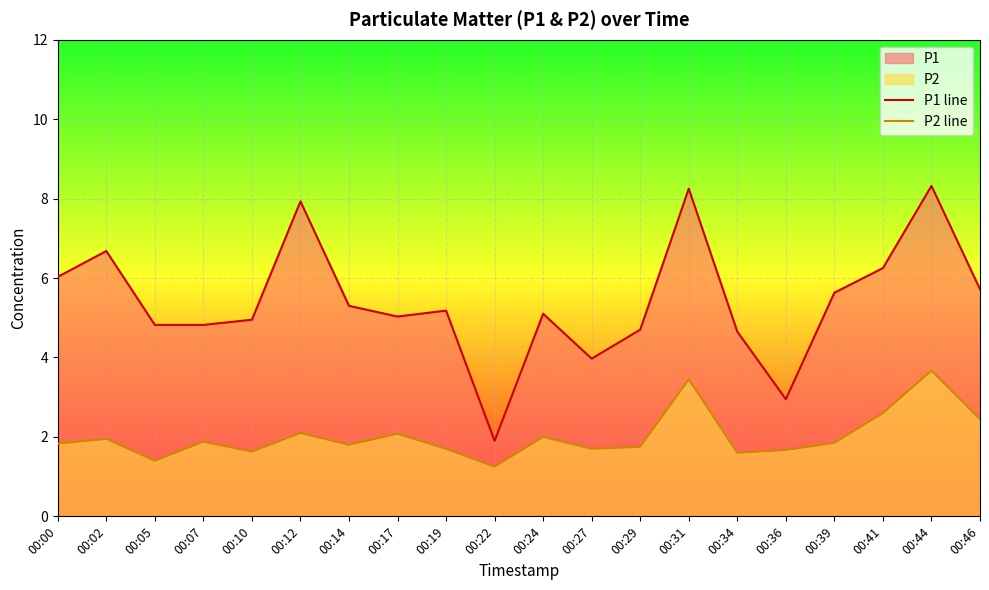

List the series in order of their peak value, lowest first.

P2 line, P1 line